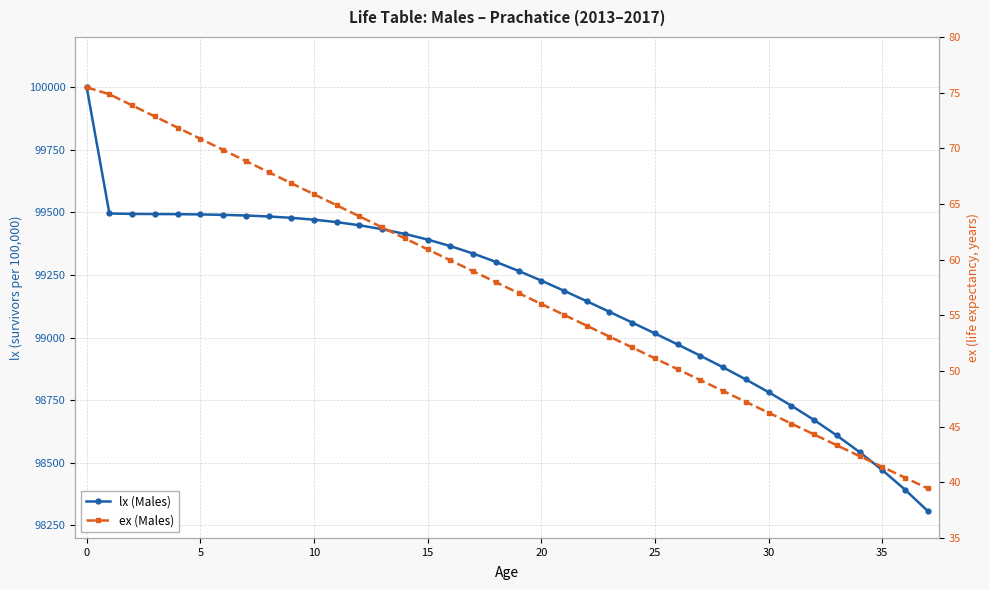

True or false: lx (Males) has more than 1 interior local peaks.

False